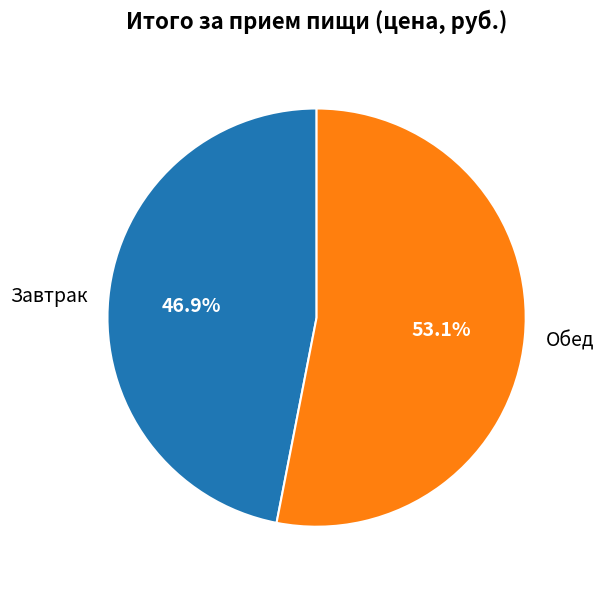

Which slice is the largest?

Обед